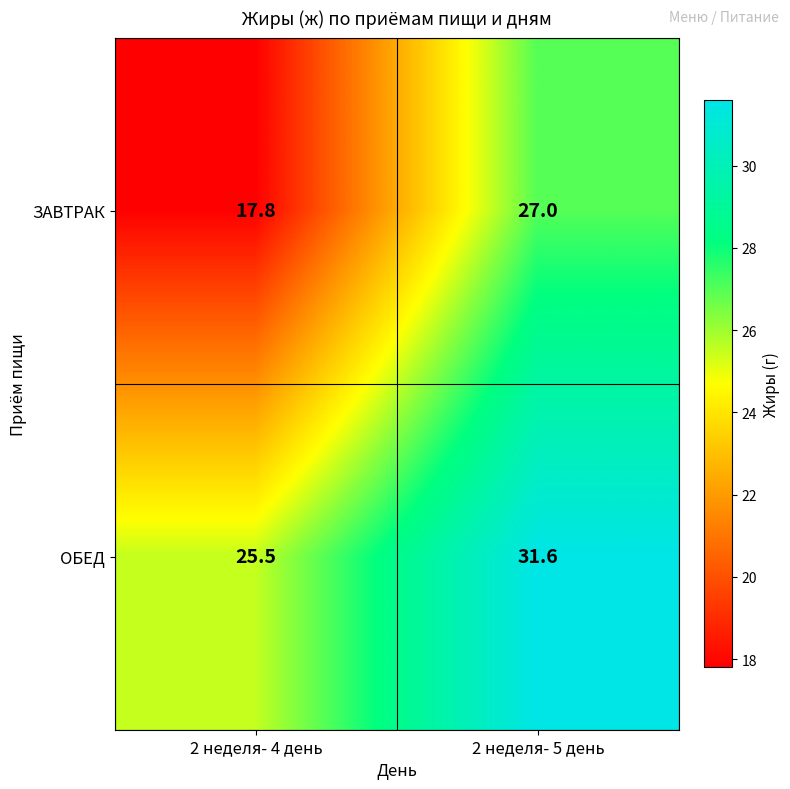

What is the average value of the ЗАВТРАК series?

22.4